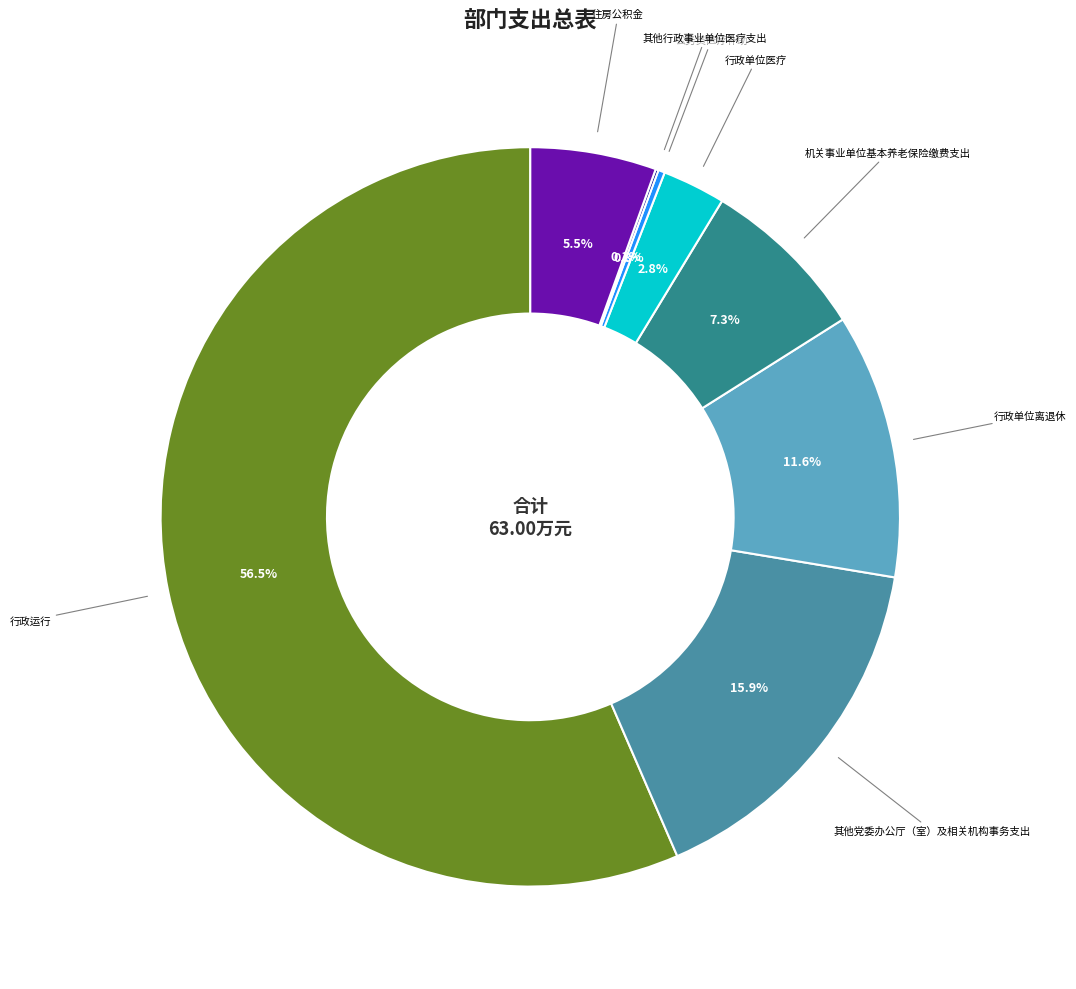

Between 公务员医疗补助 and 机关事业单位基本养老保险缴费支出, which is larger?

机关事业单位基本养老保险缴费支出